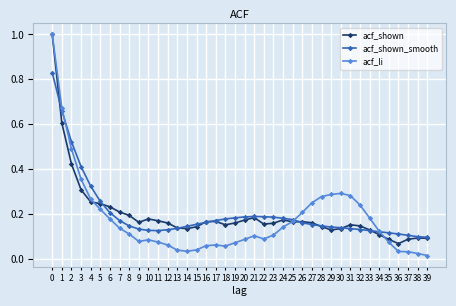

True or false: acf_shown has more than 2 points higher than both neighbors.

True